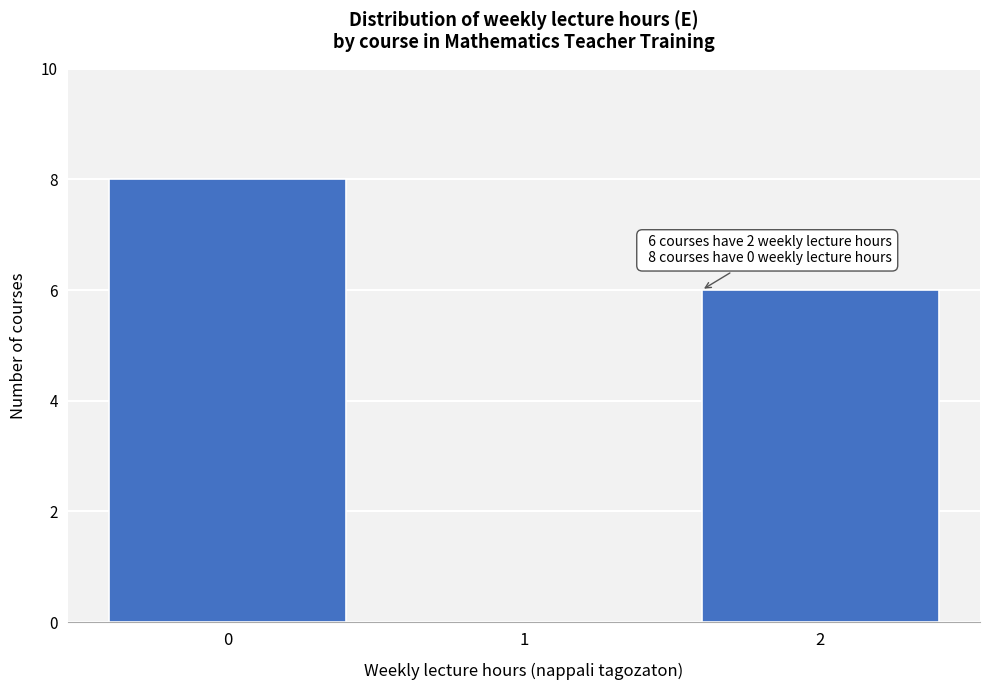

Over which range of the x-axis is the bar tallest?

-0.5 to 0.5